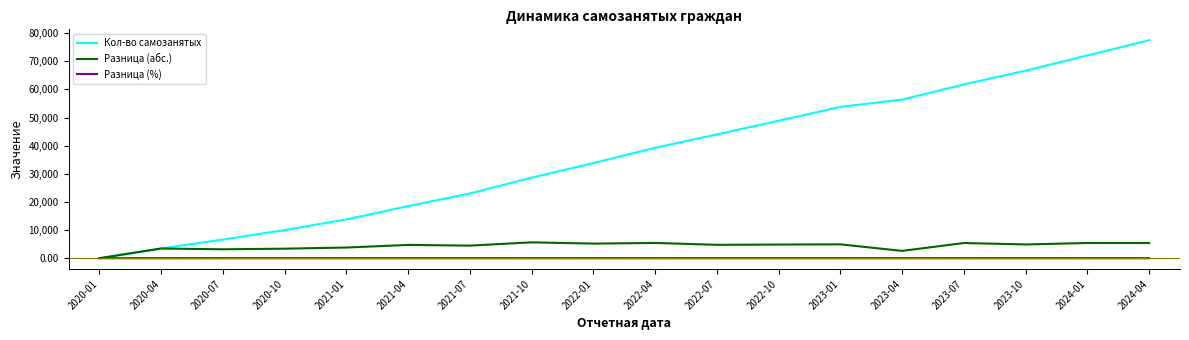

List the series in order of their peak value, highest first.

Кол-во самозанятых, Разница (абс.), Разница (%)